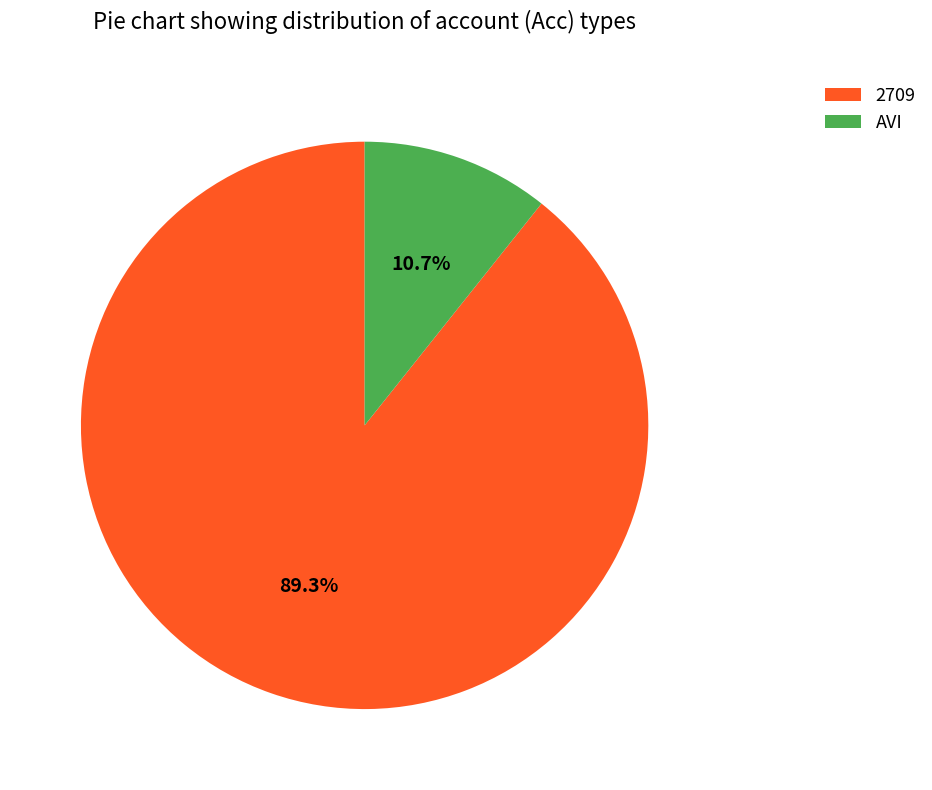

How many segments does this pie chart have?

2